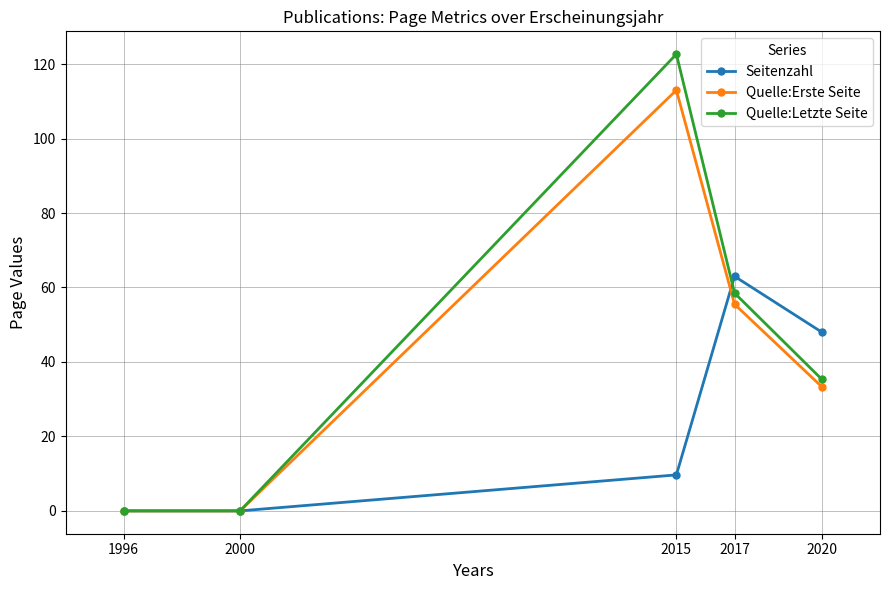

Where does the Seitenzahl series first go above 9?

2015